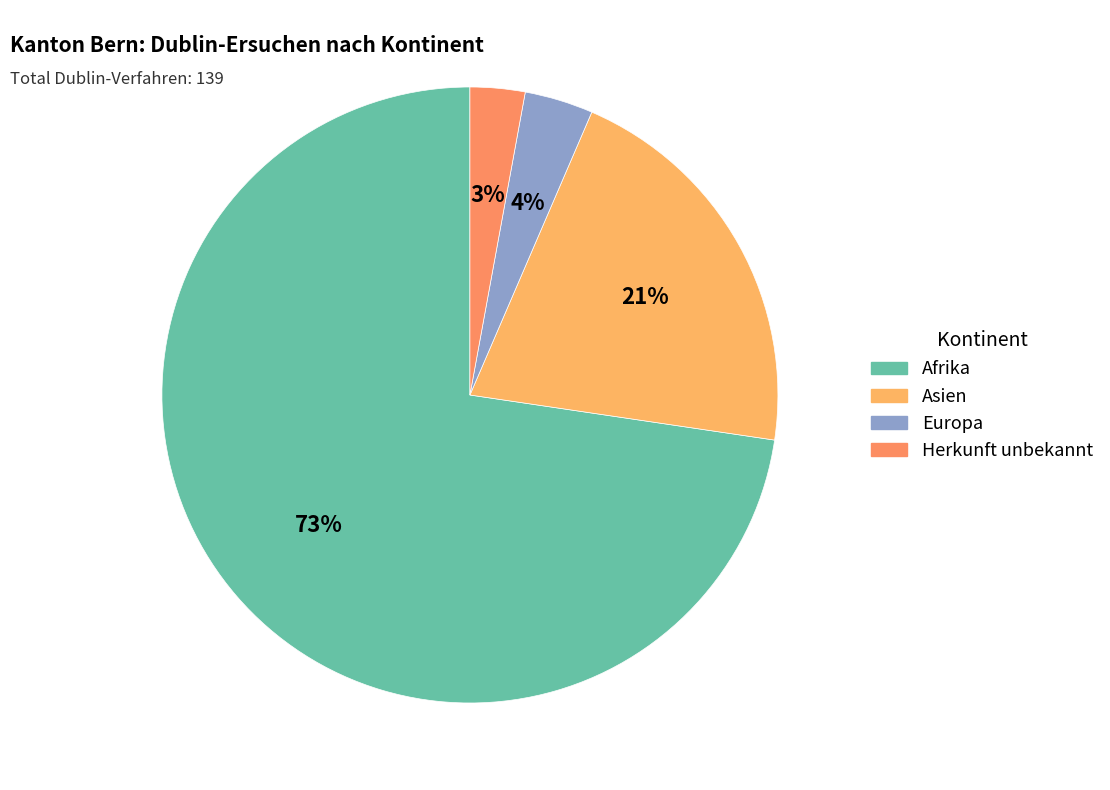

Is Europa the majority of the pie?

No